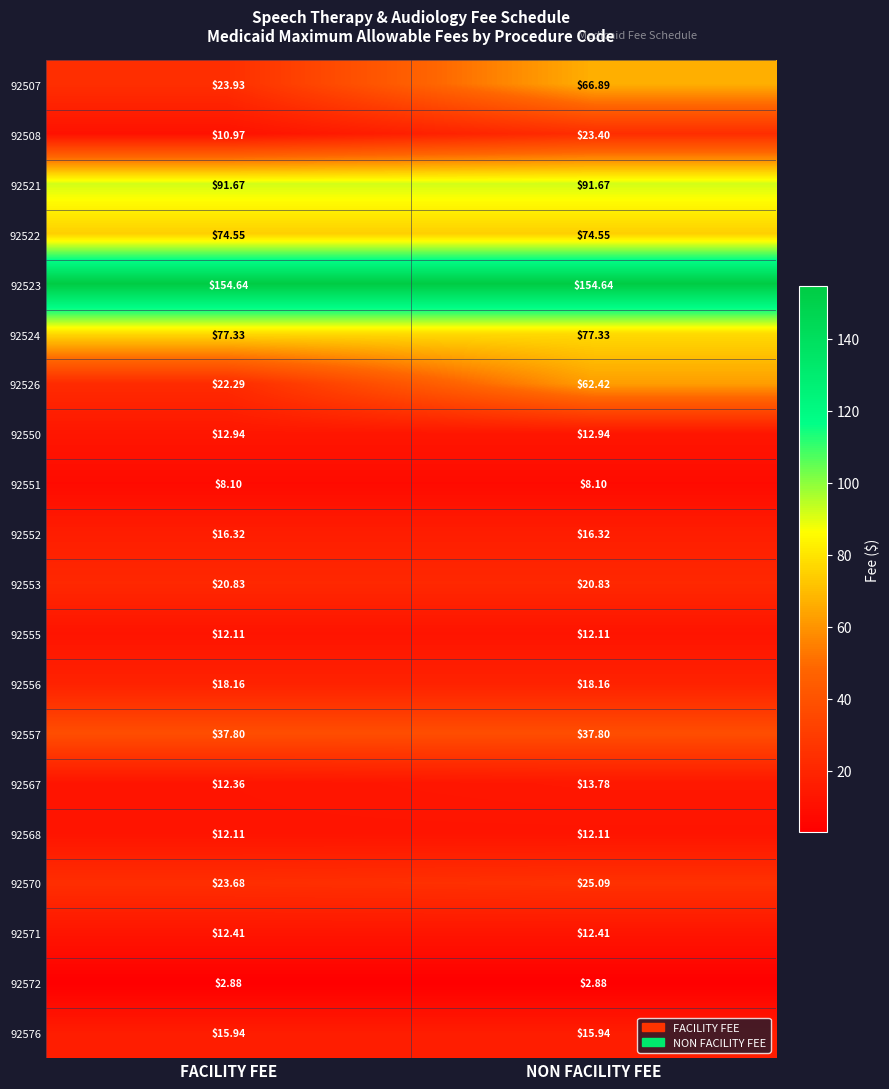

Which series changed the most between FACILITY FEE and NON FACILITY FEE?

92507